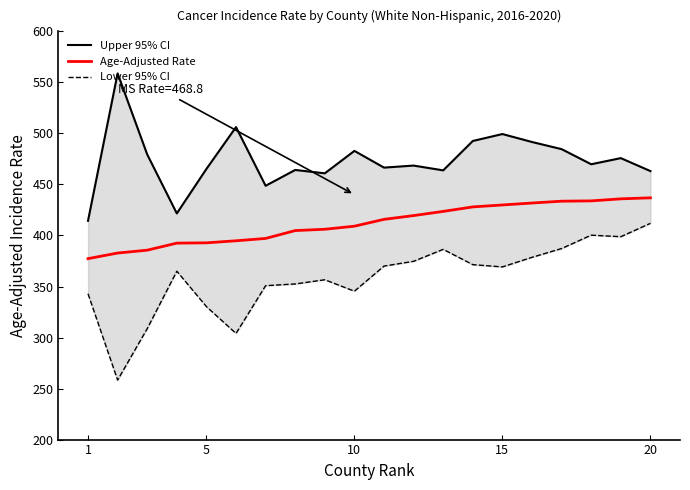

What is the difference between the second highest and minimum values in the Age-Adjusted Rate series?

58.6